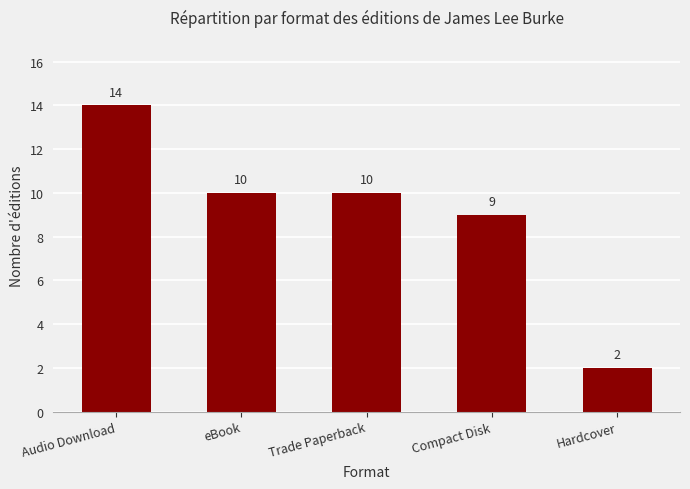

How many bars are there in total?

5